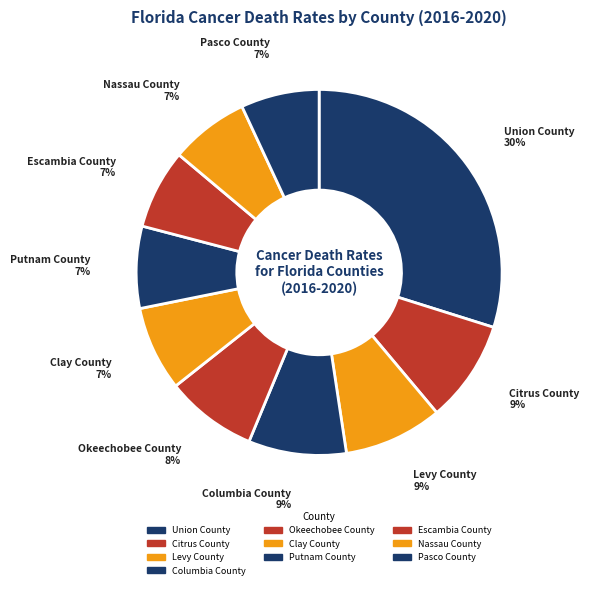

How many slices are in this pie chart?

10